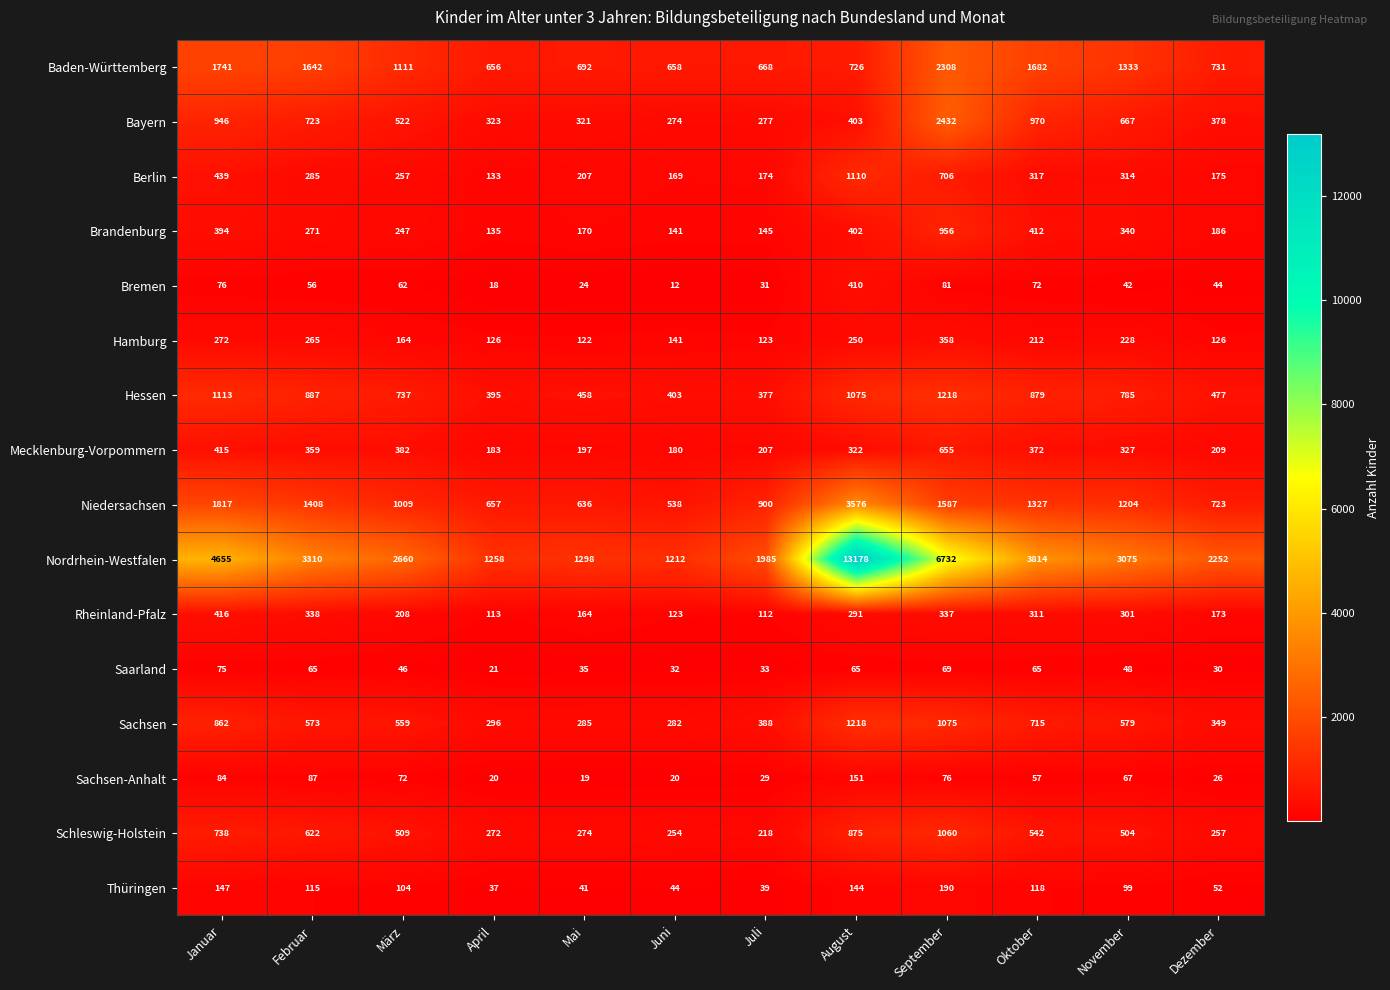

Where does the Hamburg series first go above 212?

Januar